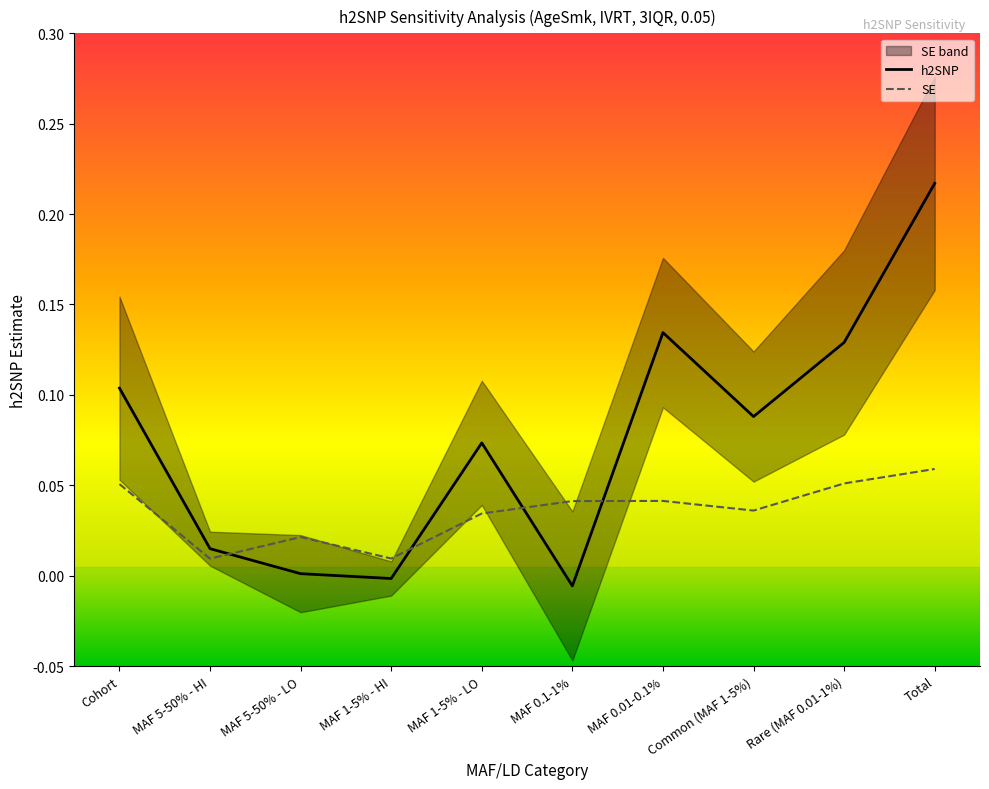

Reading right to left, list all the values displayed in this chart.

h2SNP: Total=0.2	Rare (MAF 0.01-1%)=0.1	Common (MAF 1-5%)=0.1	MAF 0.01-0.1%=0.1	MAF 0.1-1%=-0.0	MAF 1-5% - LO=0.1	MAF 1-5% - HI=-0.0	MAF 5-50% - LO=0.0	MAF 5-50% - HI=0.0	Cohort=0.1
SE: Total=0.1	Rare (MAF 0.01-1%)=0.1	Common (MAF 1-5%)=0.0	MAF 0.01-0.1%=0.0	MAF 0.1-1%=0.0	MAF 1-5% - LO=0.0	MAF 1-5% - HI=0.0	MAF 5-50% - LO=0.0	MAF 5-50% - HI=0.0	Cohort=0.1